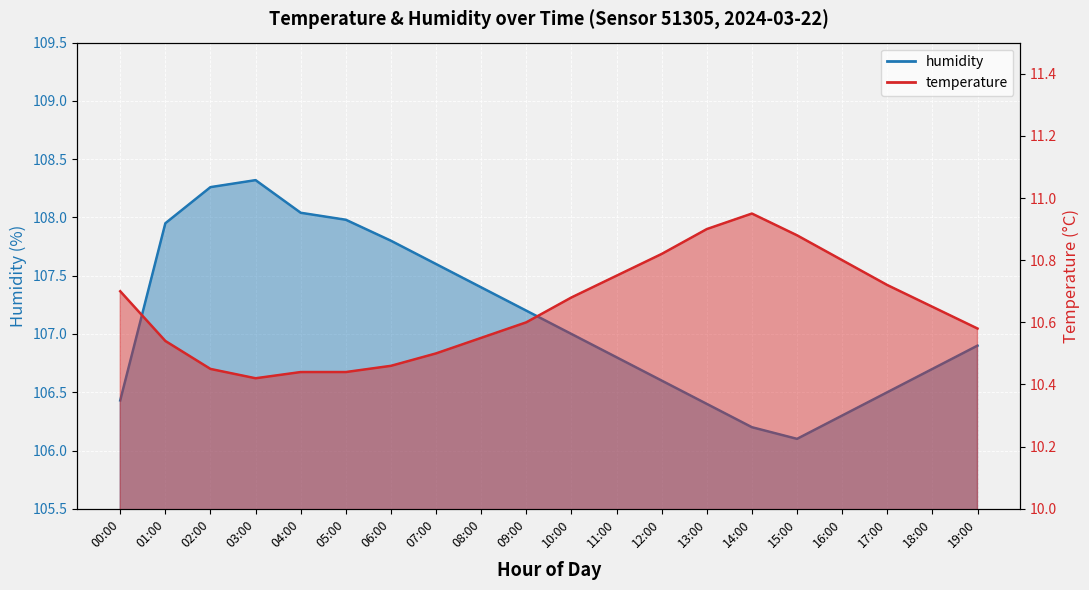

Which has a higher value, 02:00 or 14:00?

14:00